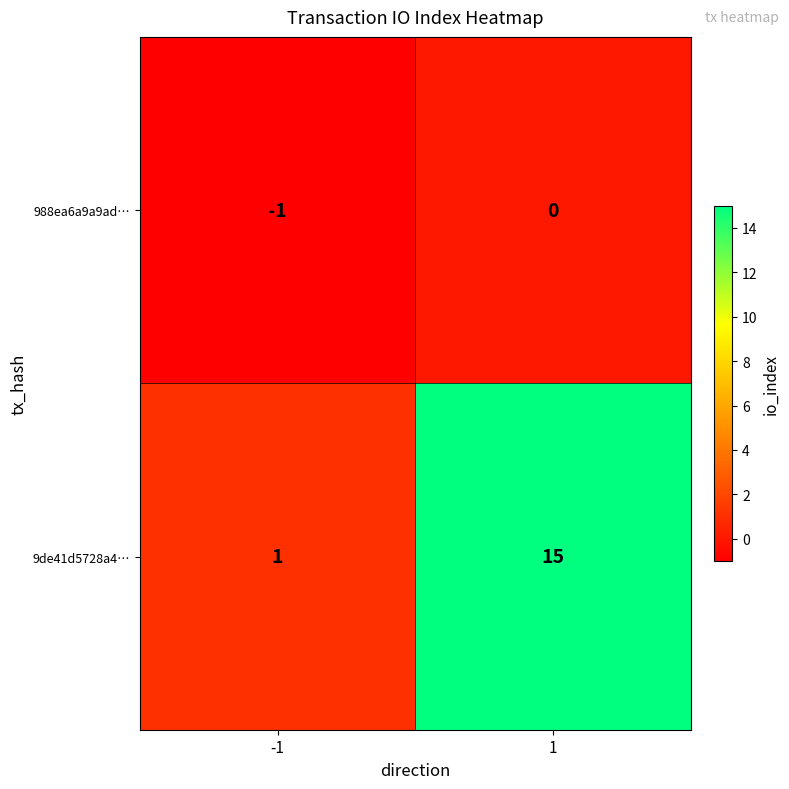

True or false: 988ea6a9a9ad… has a value of -1 at -1.

True